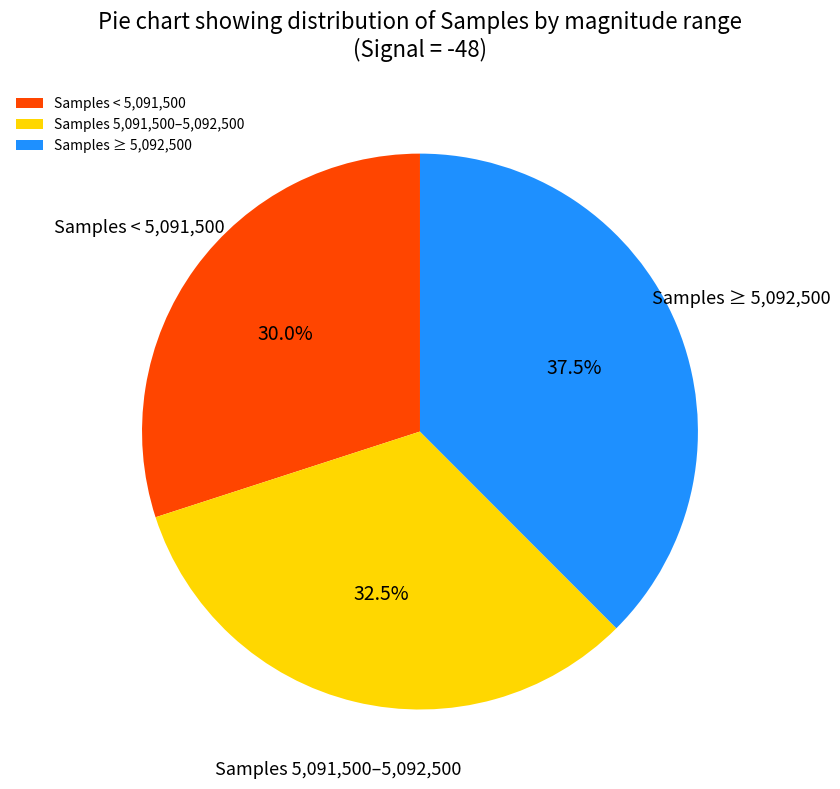

Does Samples < 5,091,500 account for over 50% of the chart?

No